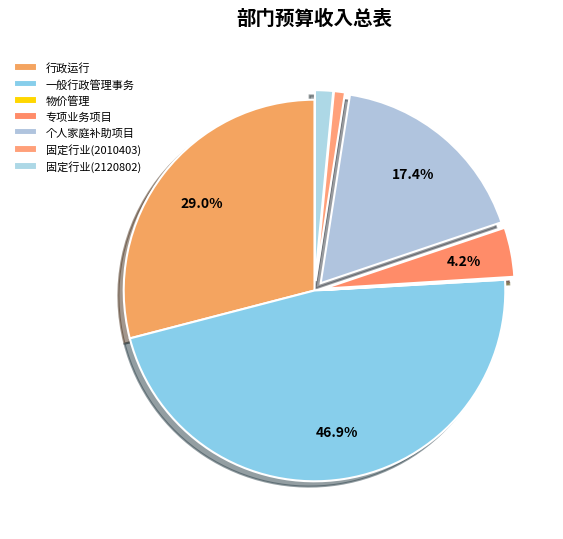

Does 一般行政管理事务 represent more than half of the total?

No